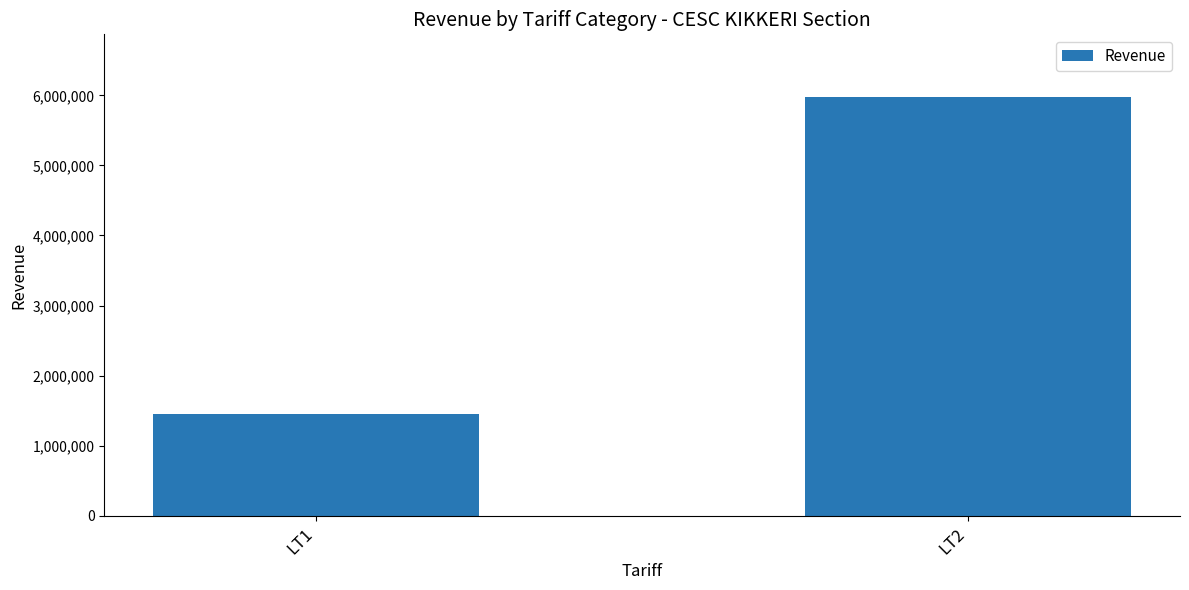

Between LT1 and LT2, which is larger?

LT2